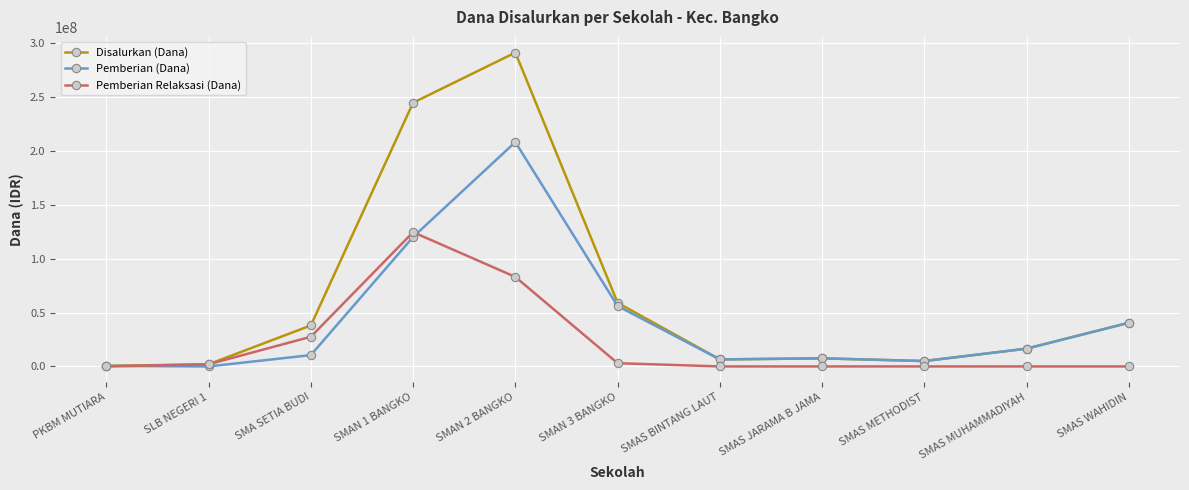

Count the number of data series in this chart.

3